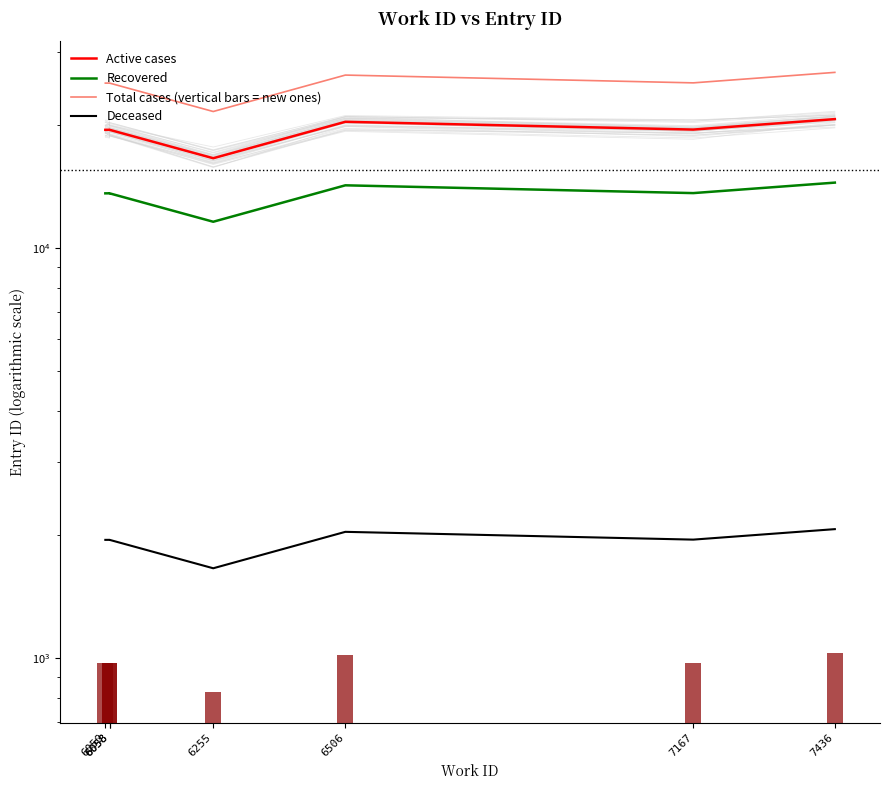

What is the lowest value of the Deceased series?

1655.8